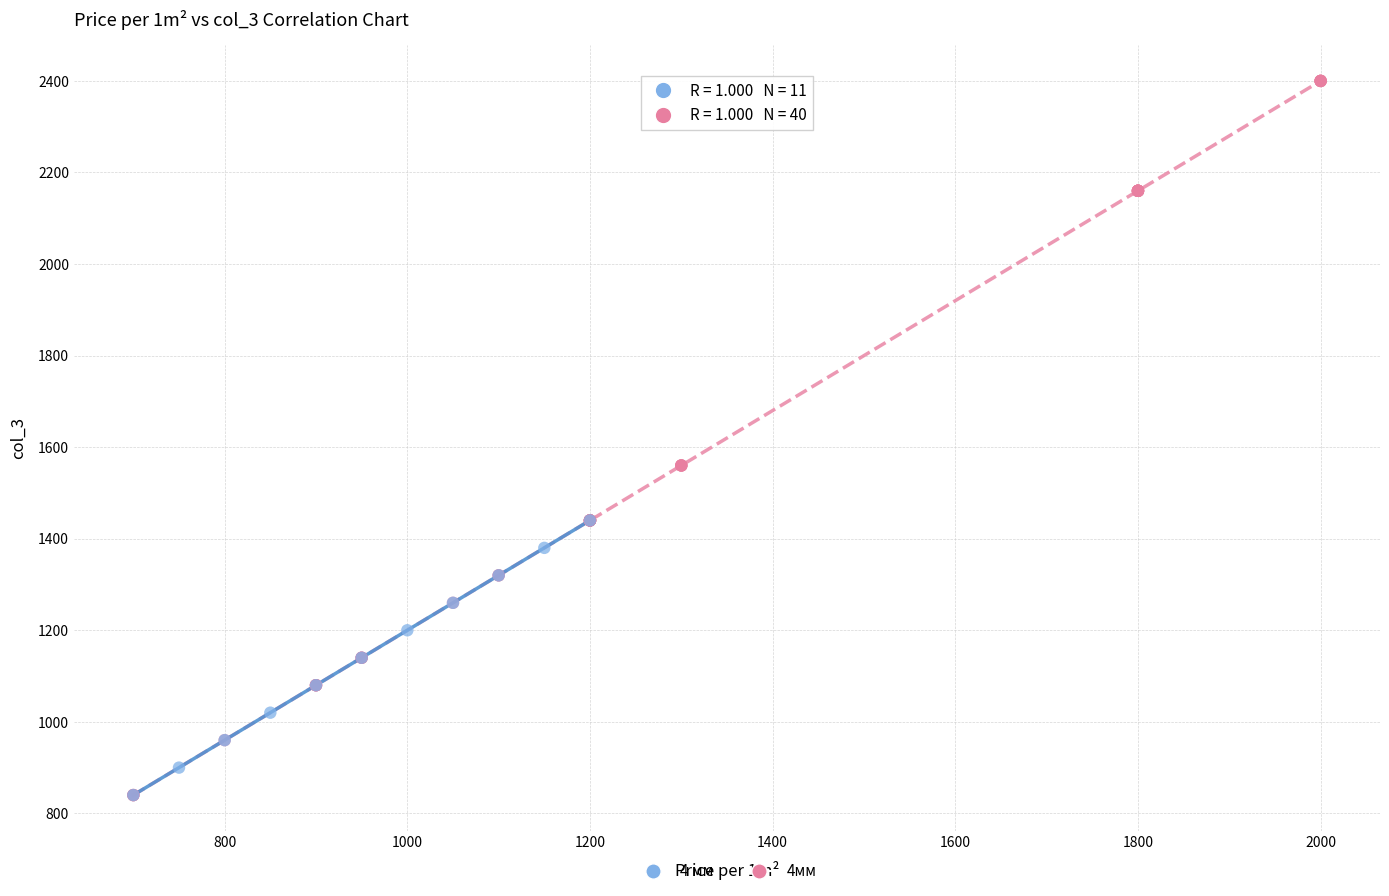

Which series reaches the maximum Y coordinate?

4мм